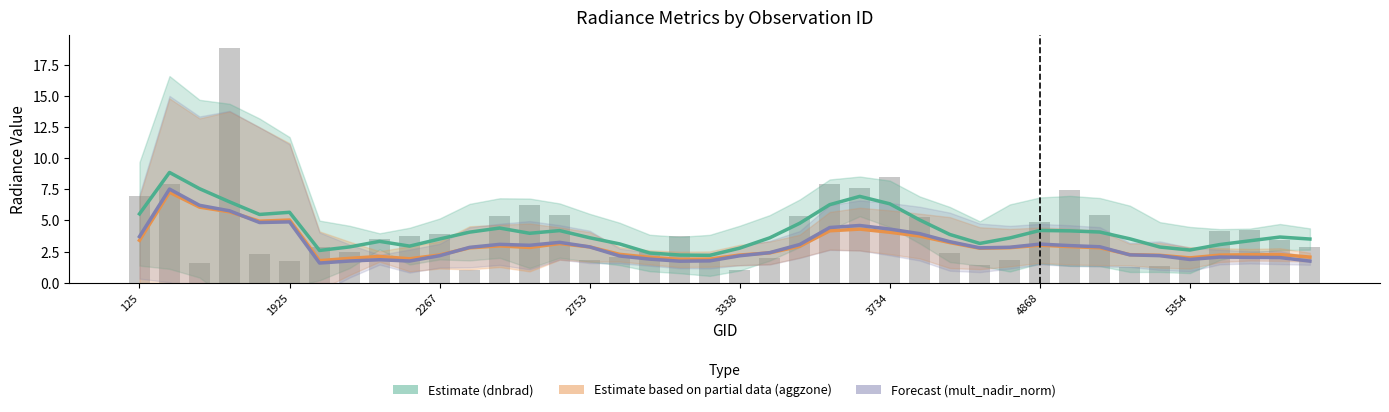

True or false: Estimate based on partial data (aggzone_norm) has a value of 2.8 at 11.

True